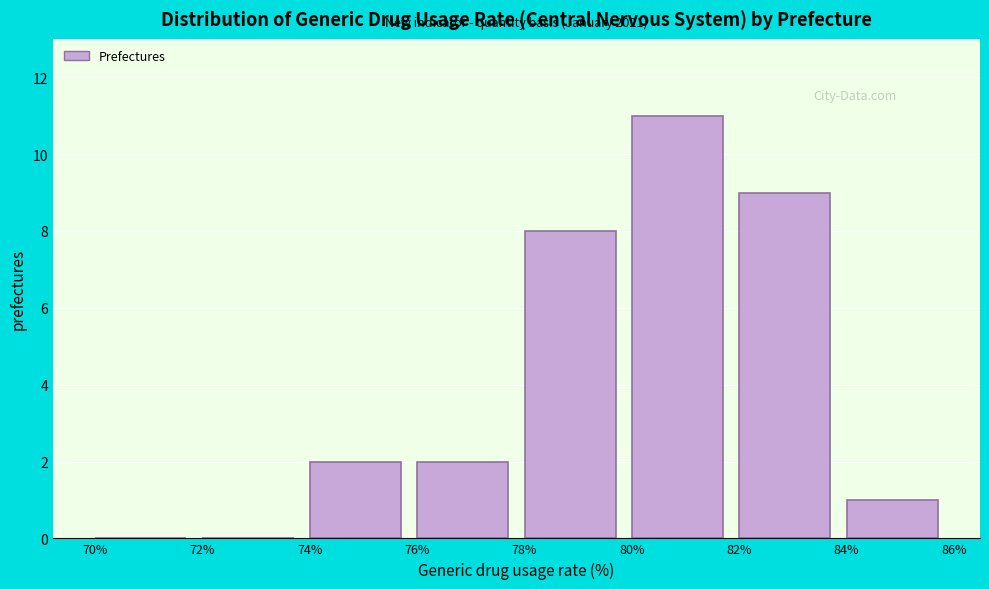

Which range on the x-axis has the tallest bar?

80% to 82%